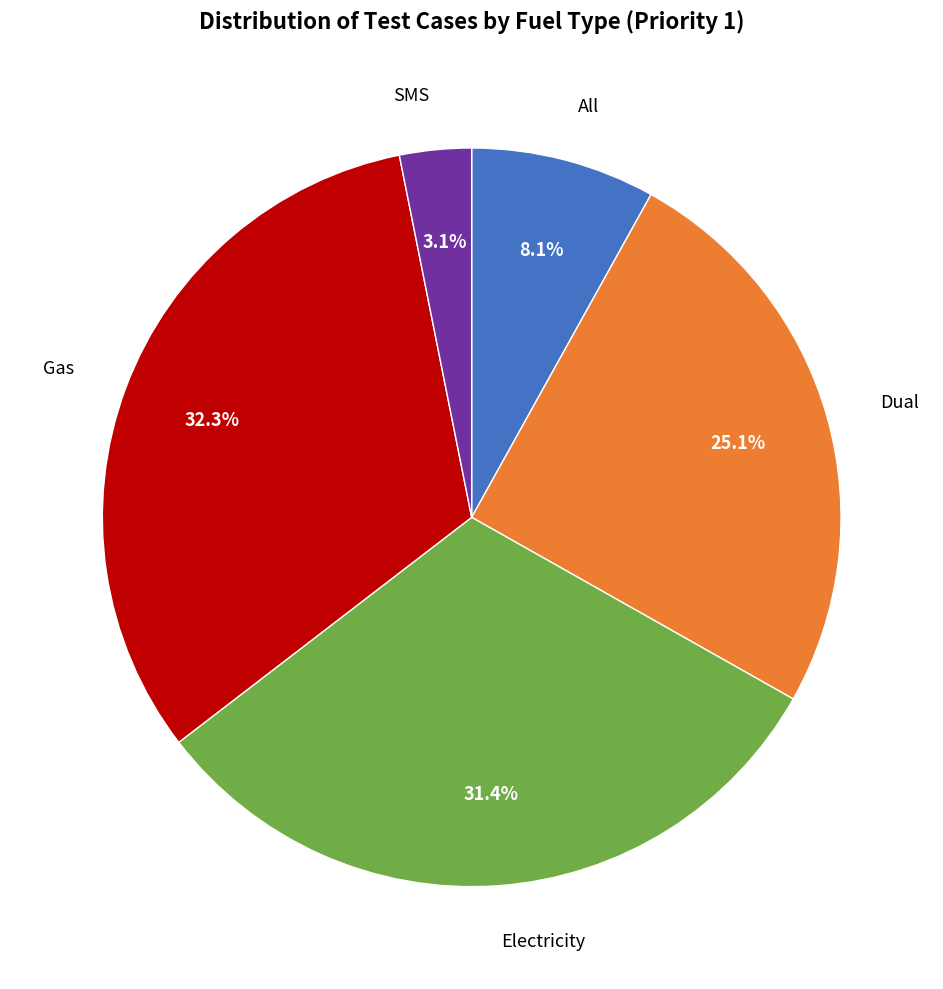

Does any single category account for the majority?

No